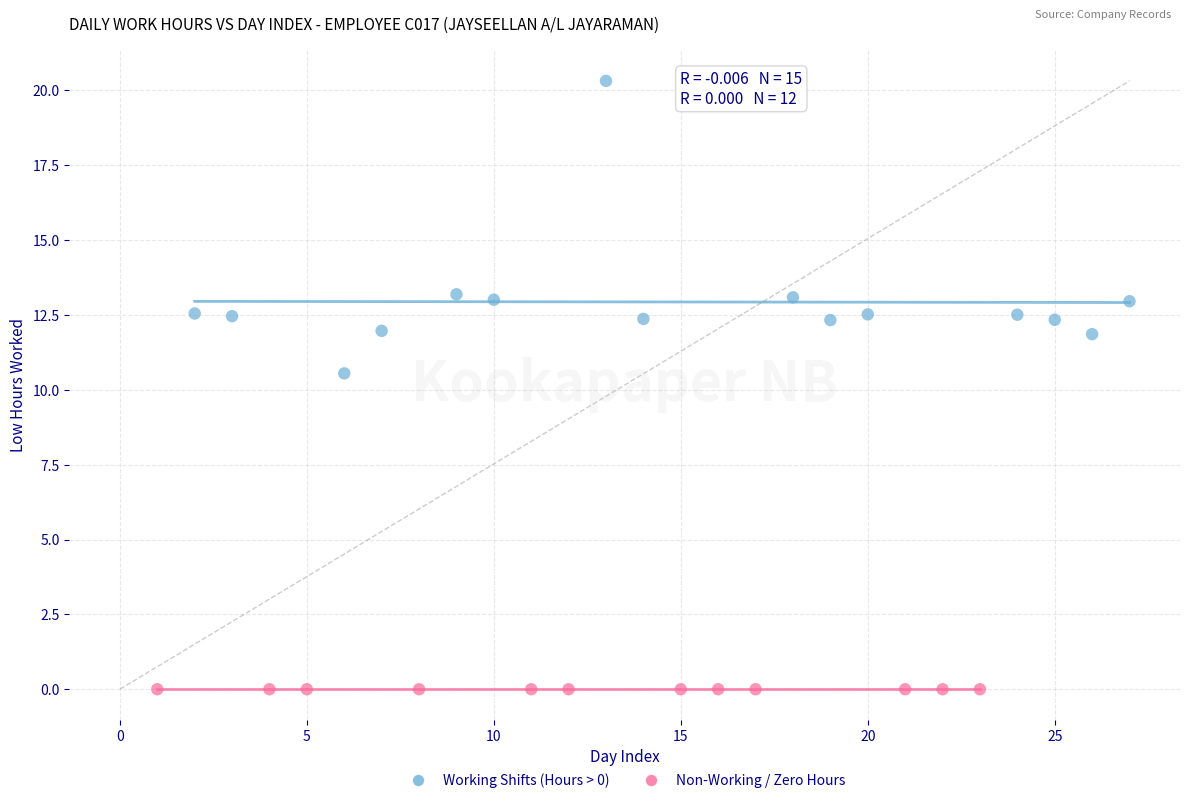

Which series contains the lowest Y value?

Non-Working / Zero Hours